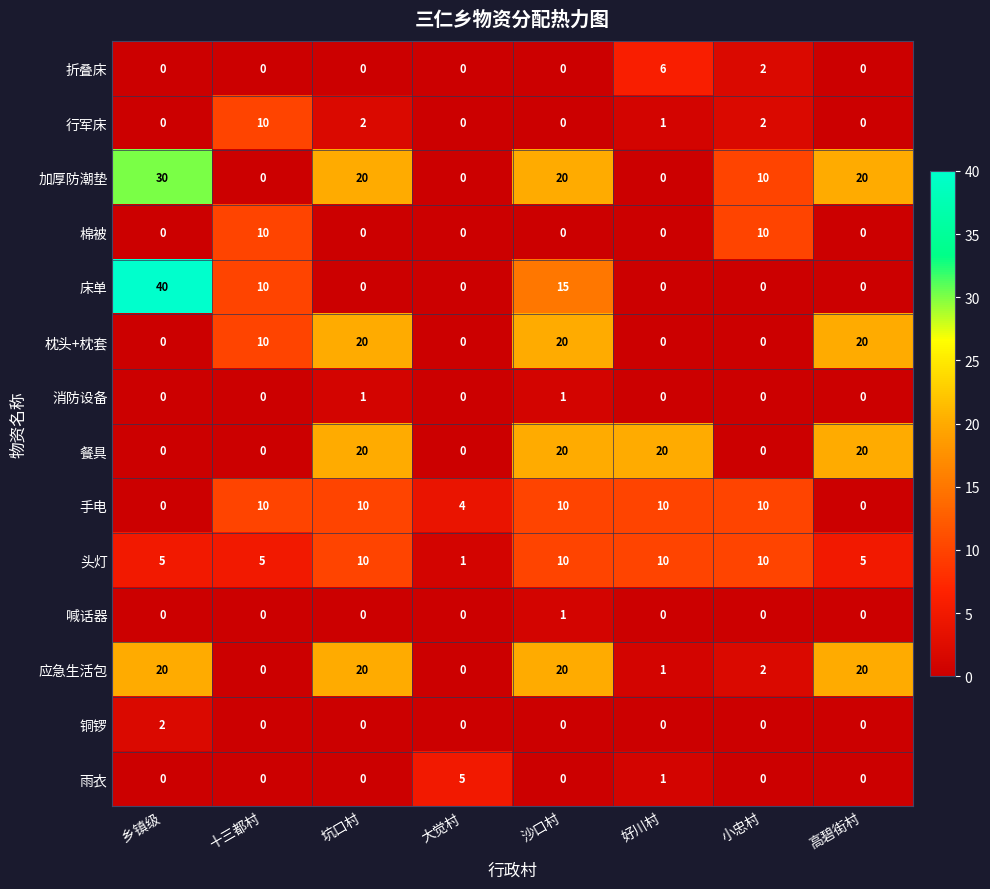

Which series has the largest range (max minus min)?

床单